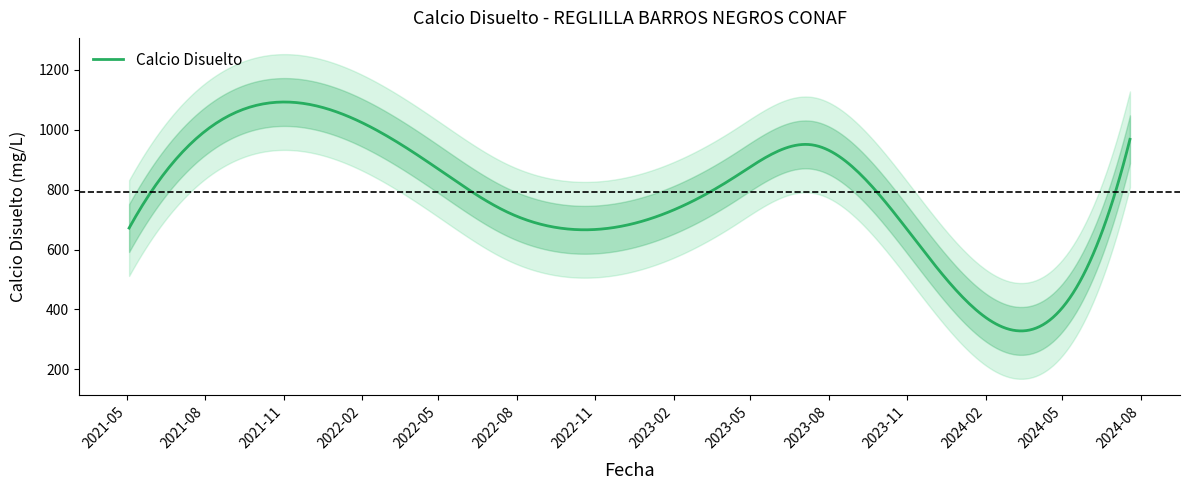

The value at 2022-04-27 is 876.8. True or false?

True